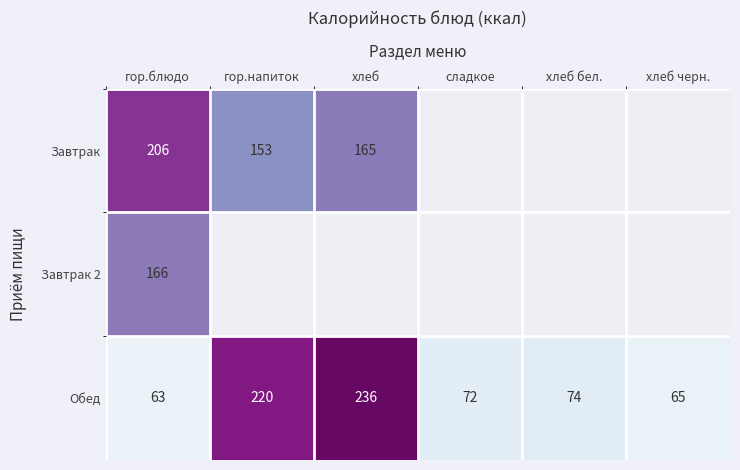

List the labels in order of Обед value, largest first.

хлеб, гор.напиток, хлеб бел., сладкое, хлеб черн., гор.блюдо